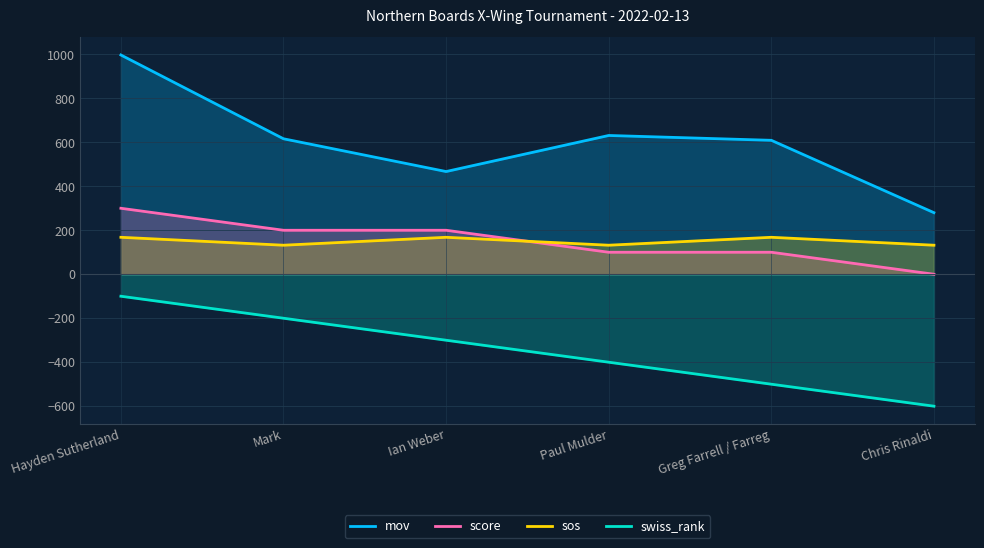

Which series changed the most between Mark and Greg Farrell / Farreg?

swiss_rank